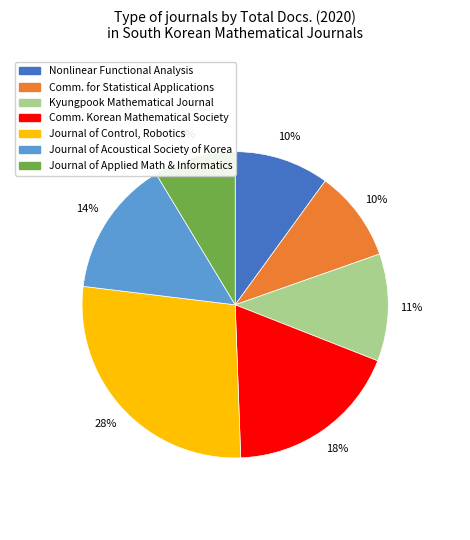

Is there a majority slice in this chart?

No